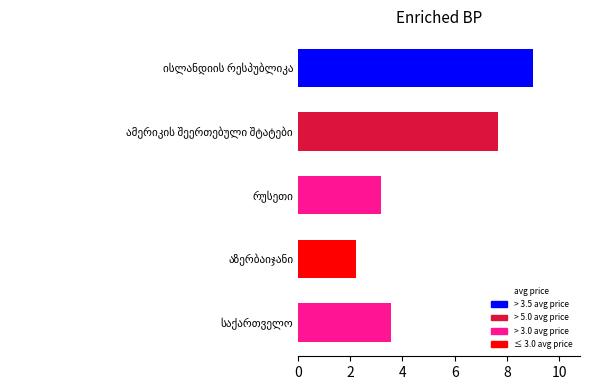

What is the difference between the maximum and minimum values?

6.8